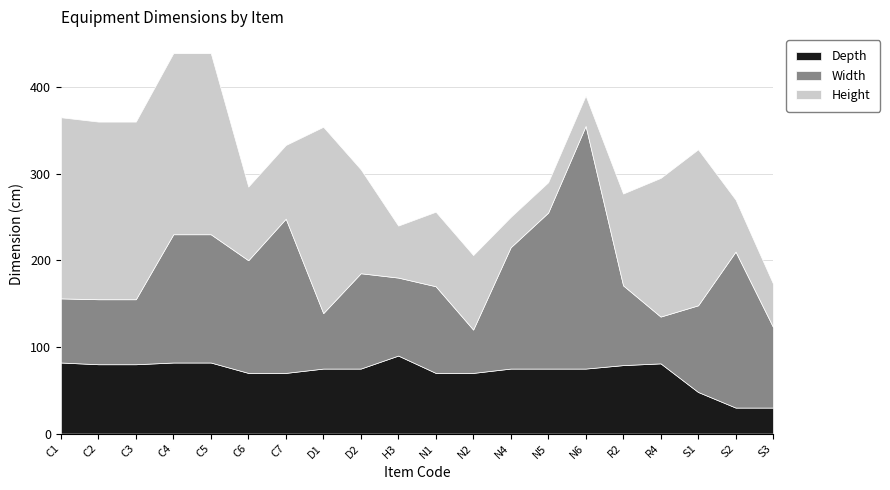

What is the label of the 12th point from the right?

D2